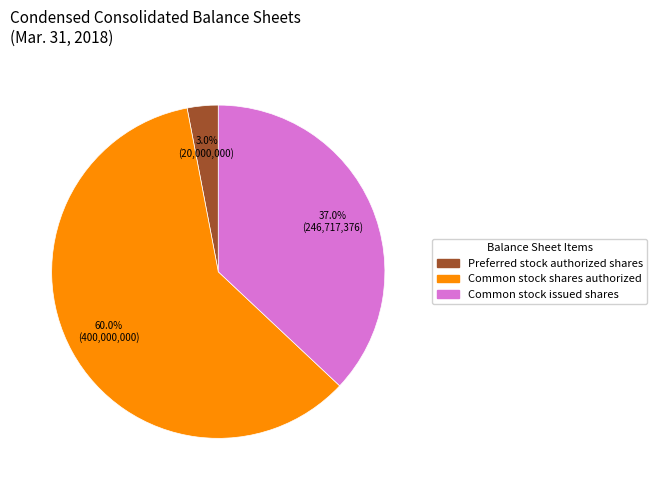

What is the majority slice?

Common stock shares authorized